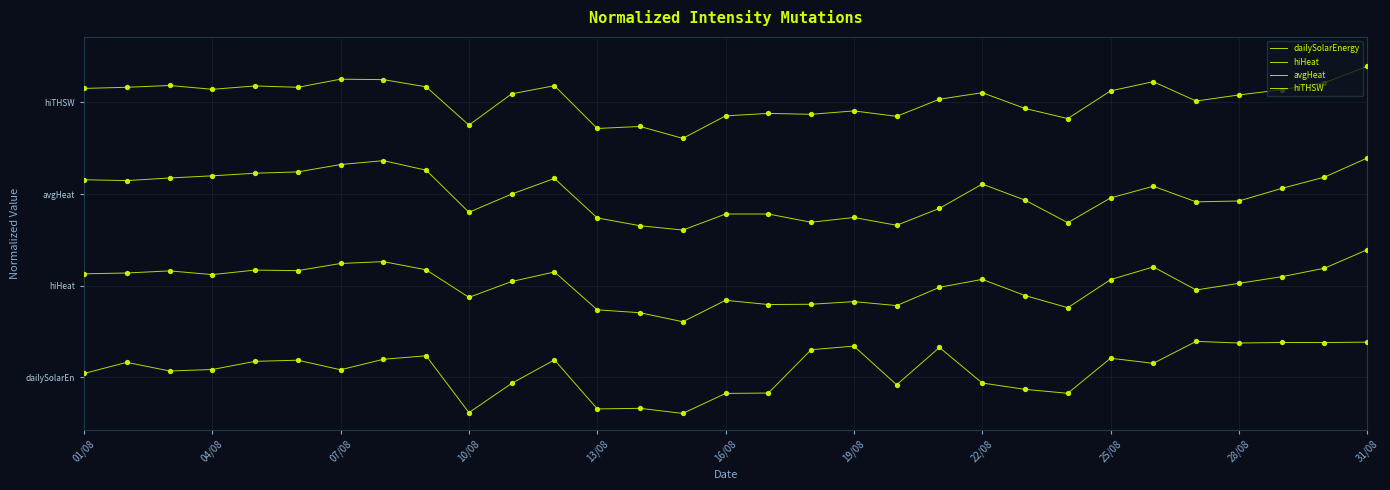

At how many categories does at least one series exceed 0?

31